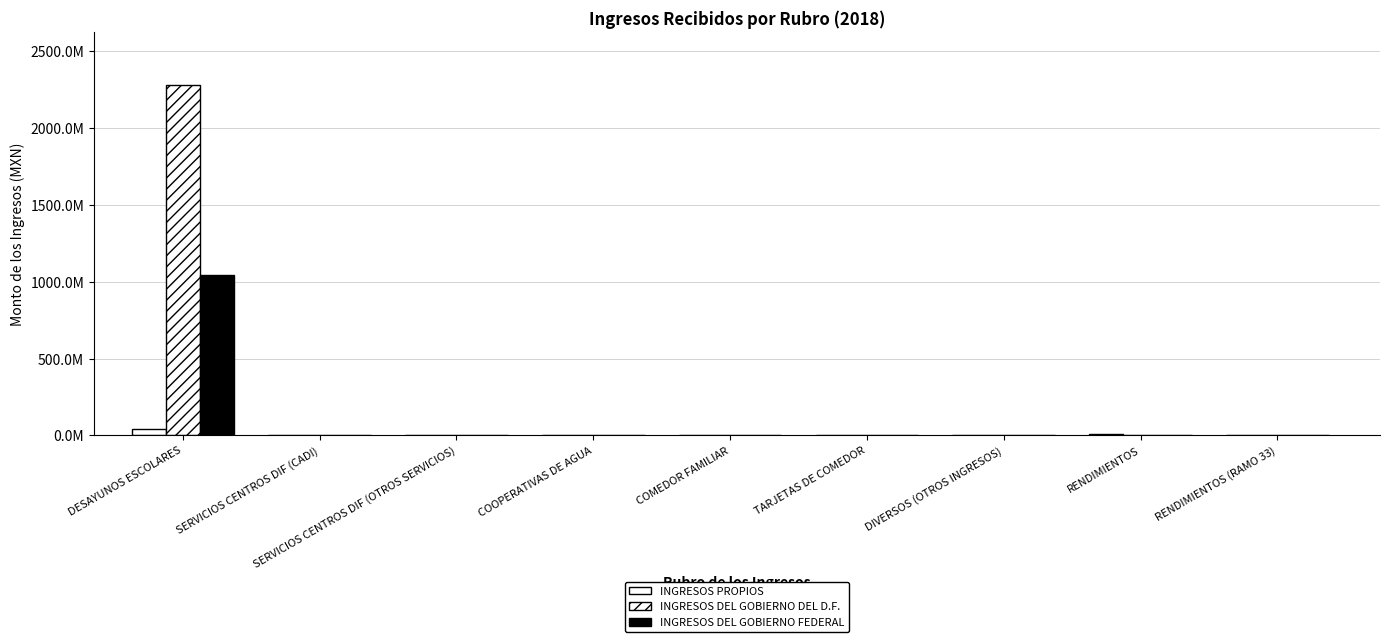

Rank the series at TARJETAS DE COMEDOR from highest to lowest value.

INGRESOS PROPIOS, INGRESOS DEL GOBIERNO DEL D.F., INGRESOS DEL GOBIERNO FEDERAL